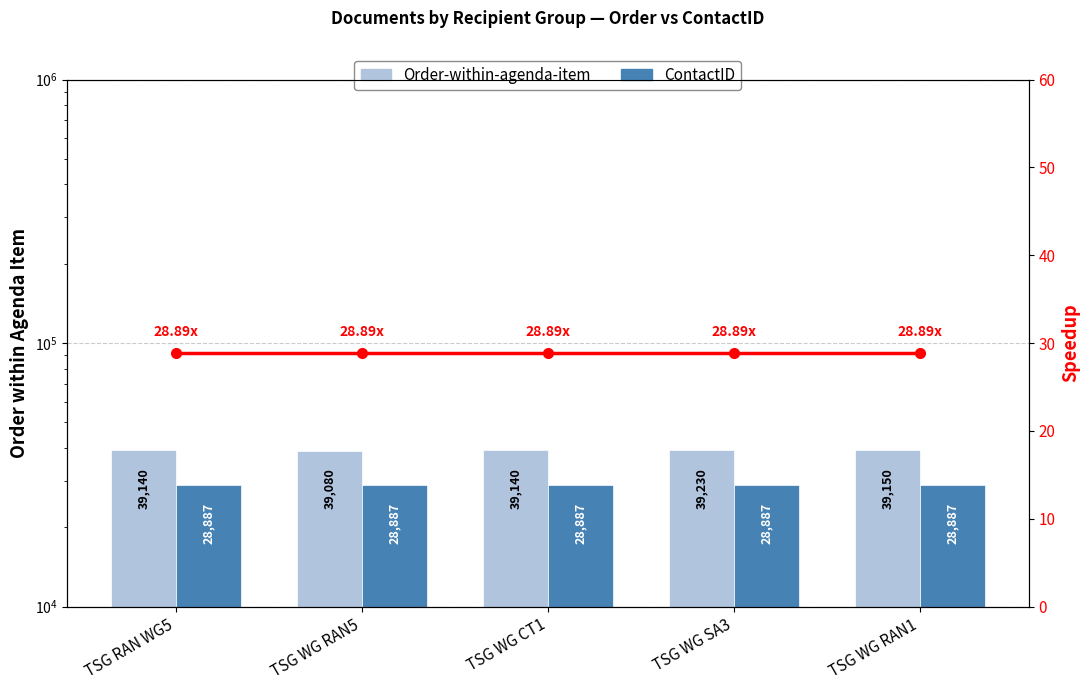

Reading left to right, extract all data points from this chart.

Order-within-agenda-item: TSG RAN WG5=39140.0	TSG WG RAN5=39080.0	TSG WG CT1=39140.0	TSG WG SA3=39230.0	TSG WG RAN1=39150.0
ContactID: TSG RAN WG5=28887.0	TSG WG RAN5=28887.0	TSG WG CT1=28887.0	TSG WG SA3=28887.0	TSG WG RAN1=28887.0
Ratio (ContactID/1000): TSG RAN WG5=28.9	TSG WG RAN5=28.9	TSG WG CT1=28.9	TSG WG SA3=28.9	TSG WG RAN1=28.9